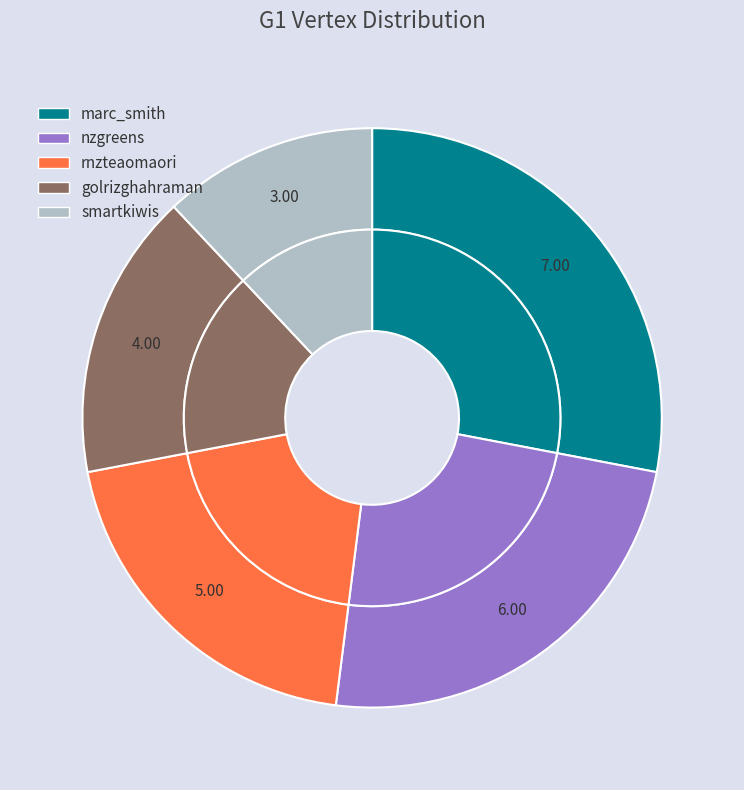

Count the number of slices in the pie.

5